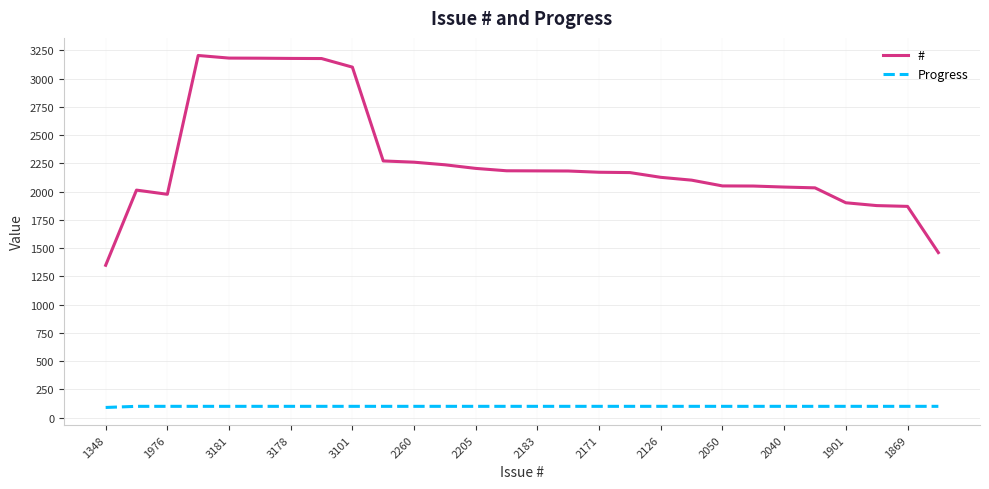

List the series in order of their peak value, highest first.

#, Progress